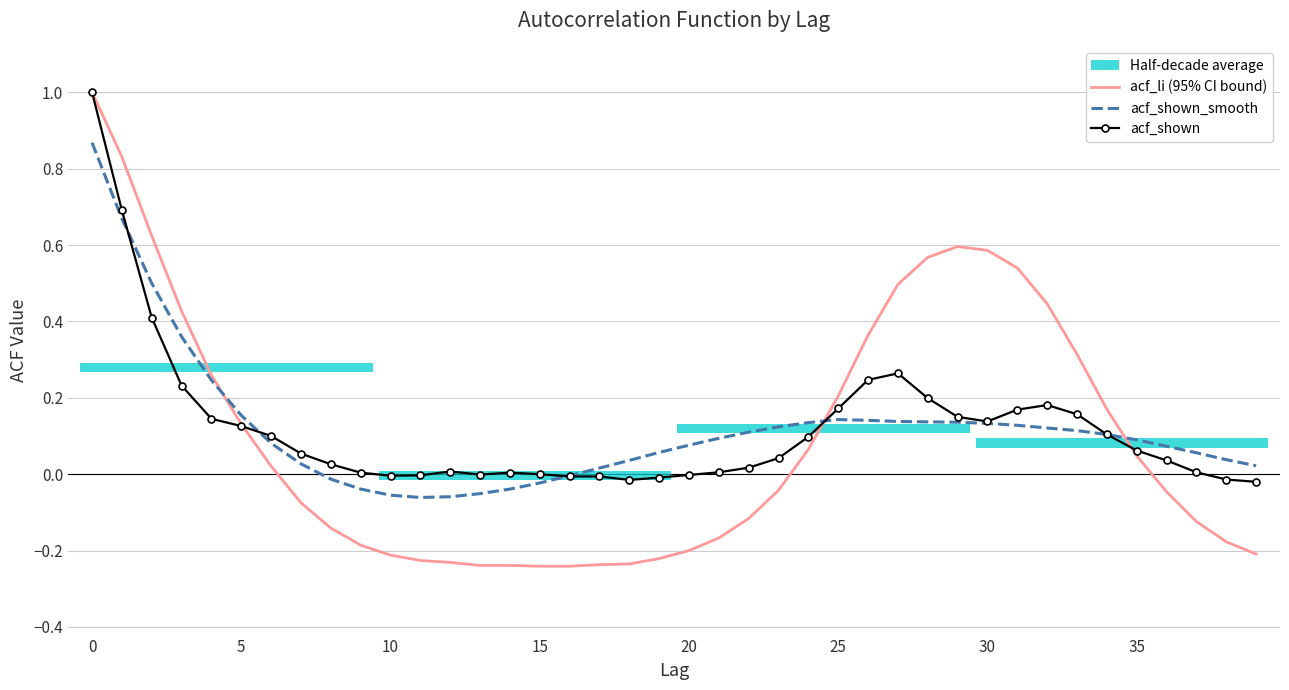

The acf_shown series shows 0.0 at 37. True or false?

False